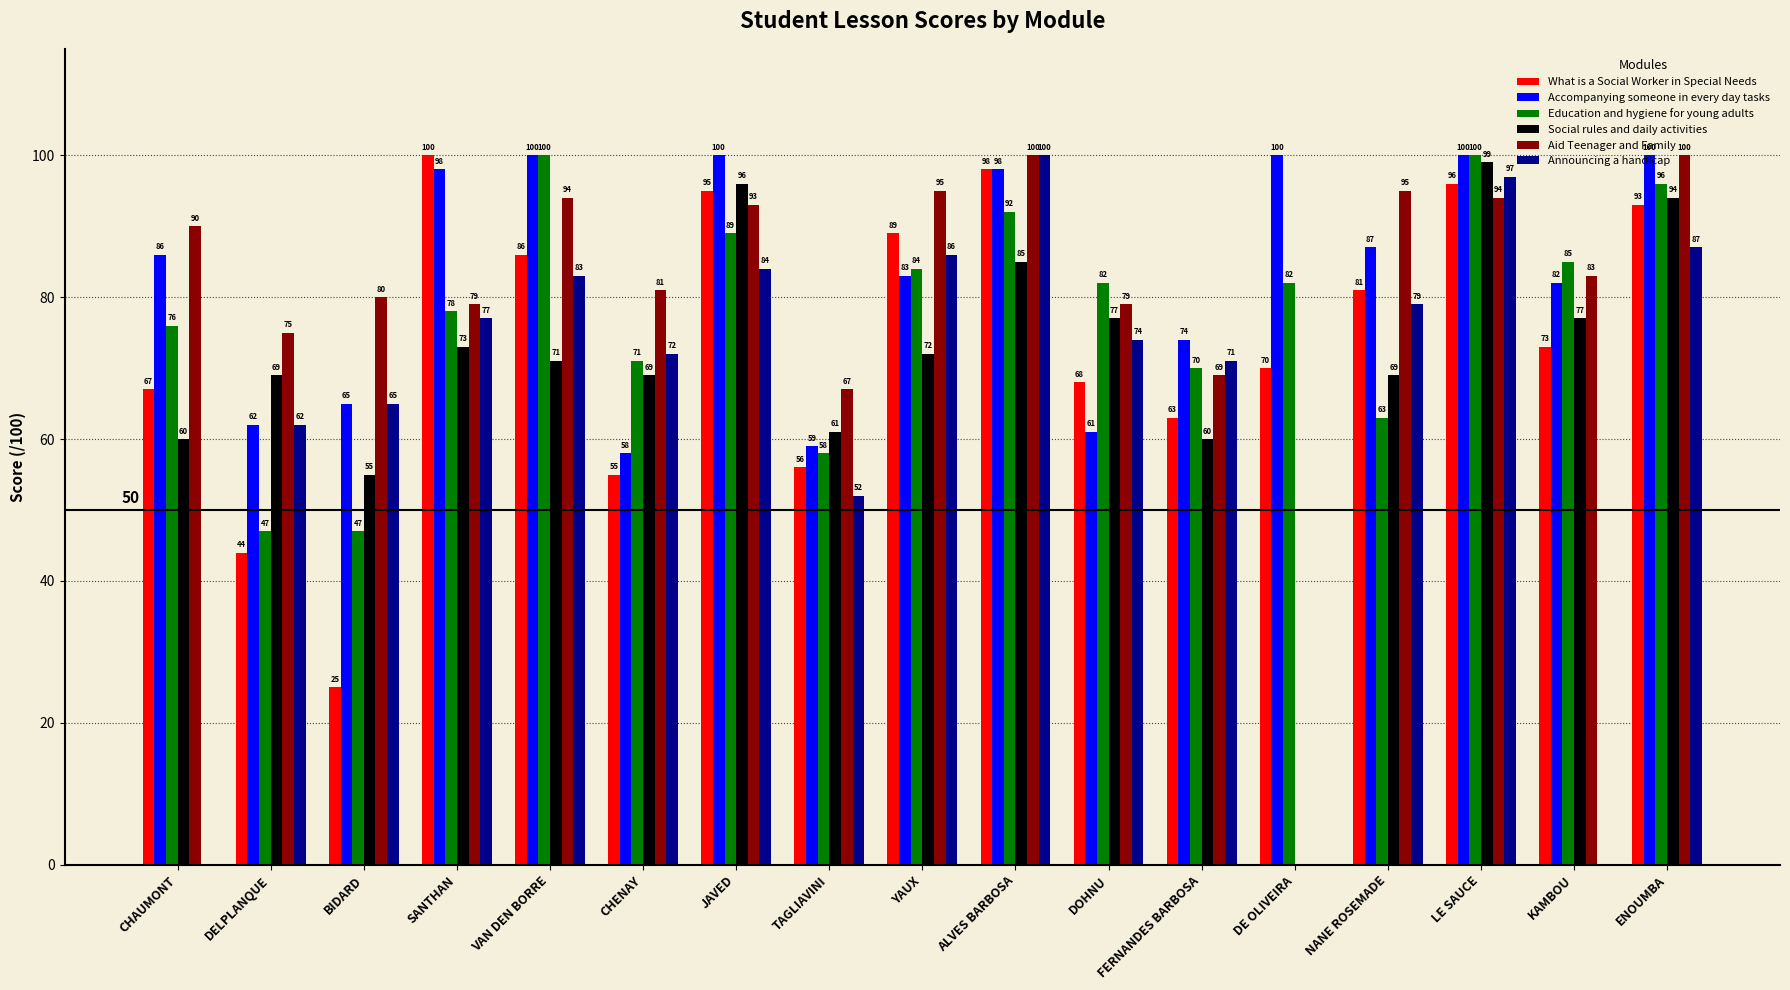

Is it true that Aid Teenager and Family equals 79 at DOHNU?

True